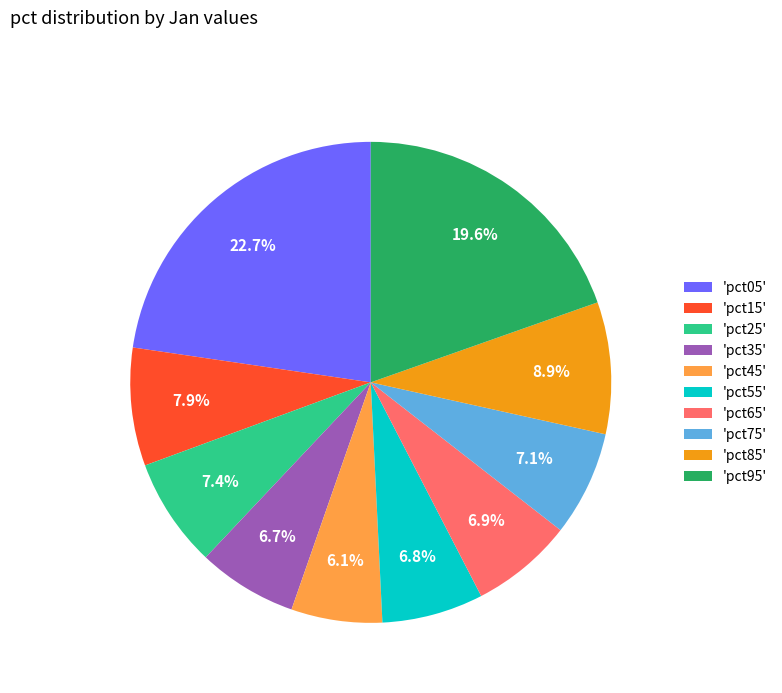

To the nearest percent, what is the difference between the largest and smallest slice percentages?

17%